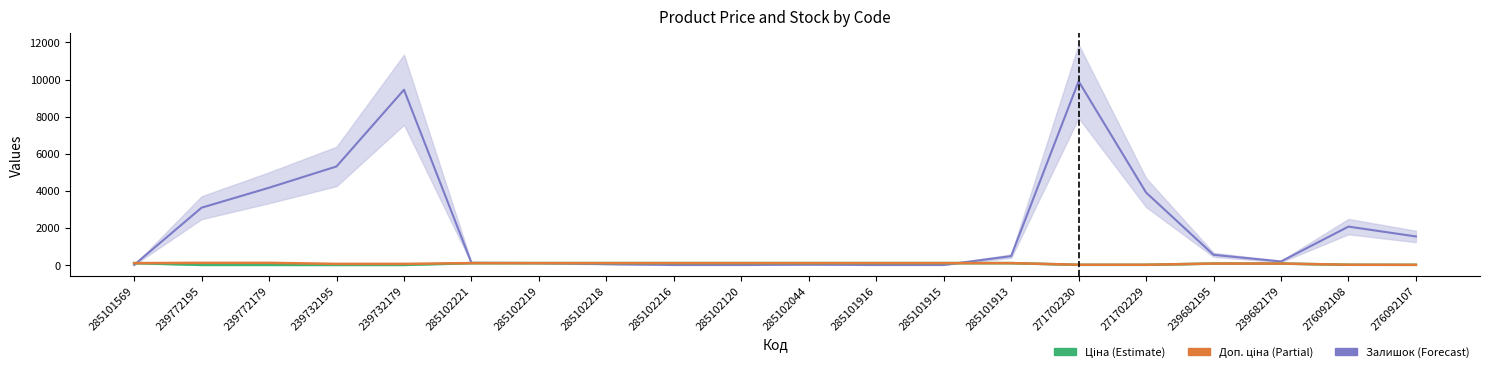

Reading left to right, transcribe all the data shown in this chart.

Ціна: 99.1	1.1	1.1	0.6	0.6	99.1	99.1	99.1	99.1	99.1	99.1	99.1	99.1	99.1	5.9	5.9	75.5	75.5	8.4	5.5
Доп. ціна: 99.1	113.3	113.3	56.7	56.7	99.1	99.1	99.1	99.1	99.1	99.1	99.1	99.1	99.1	10.7	10.7	75.5	75.5	11.4	7.4
Залишок: 0.0	3087.4	4164.4	5313.2	9449.0	114.9	100.5	43.1	0.0	0.0	14.4	0.0	0.0	473.9	9908.5	3906.0	545.7	186.7	2067.9	1536.5